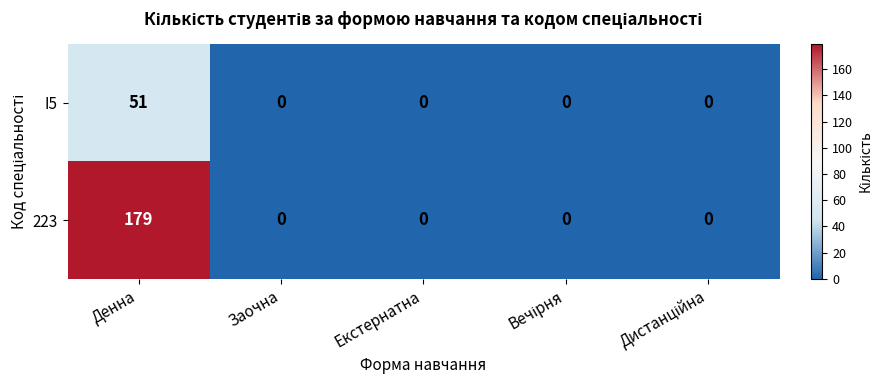

Rank the series at Денна from lowest to highest value.

I5, 223